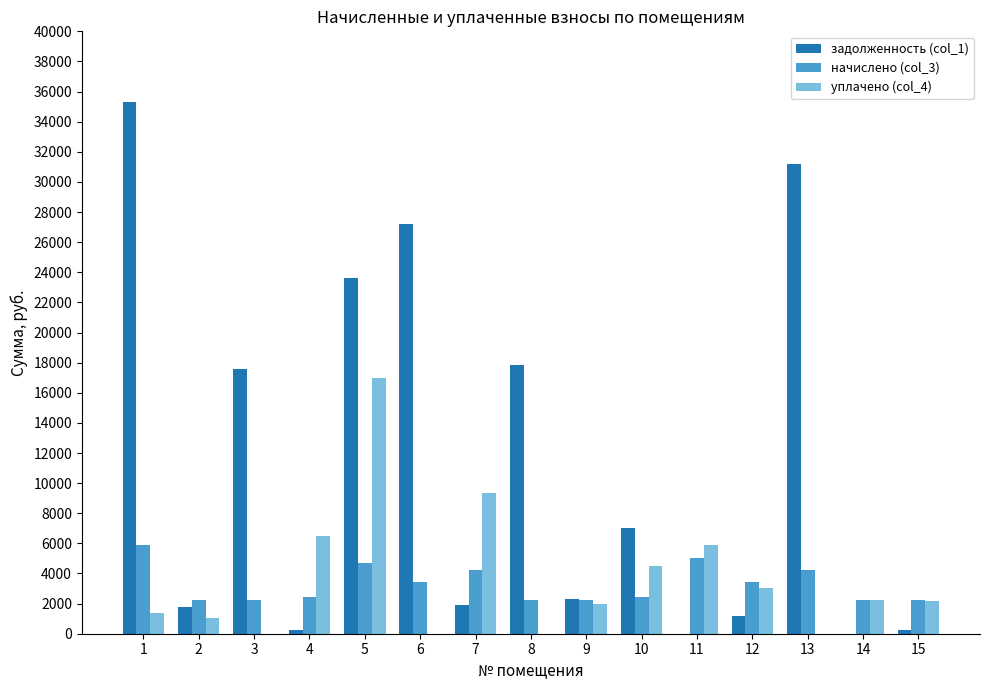

How many data points in задолженность (col_1) are above 2291?

8